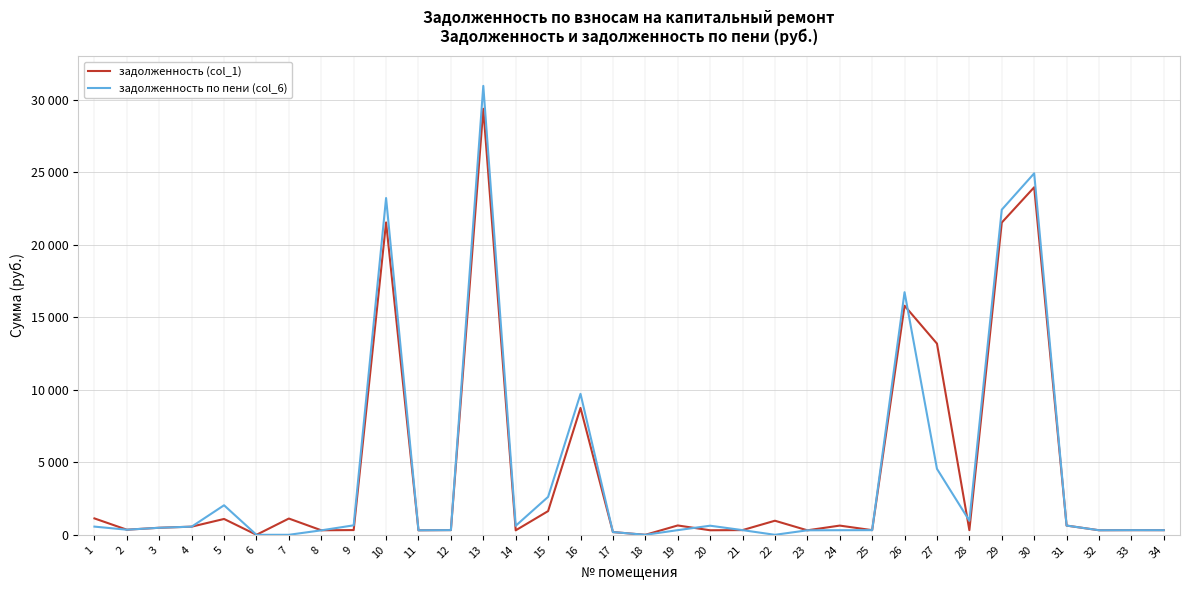

Where is the first local minimum for задолженность по пени (col_6)?

2